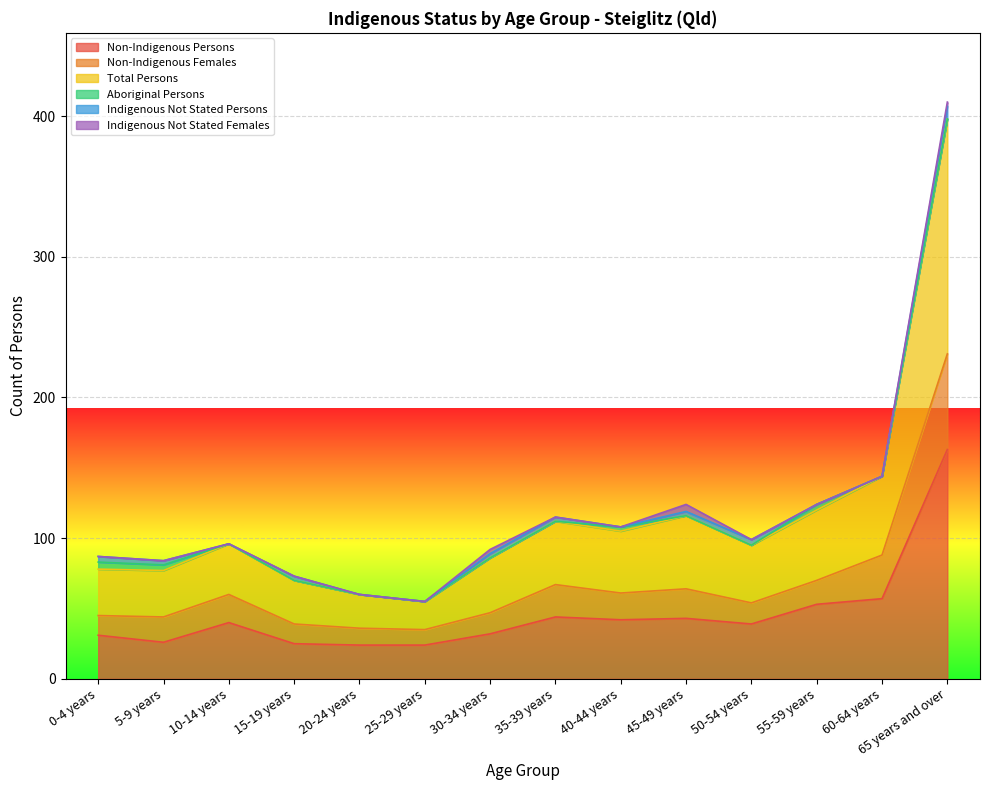

Which series has the widest spread of values?

Total Persons